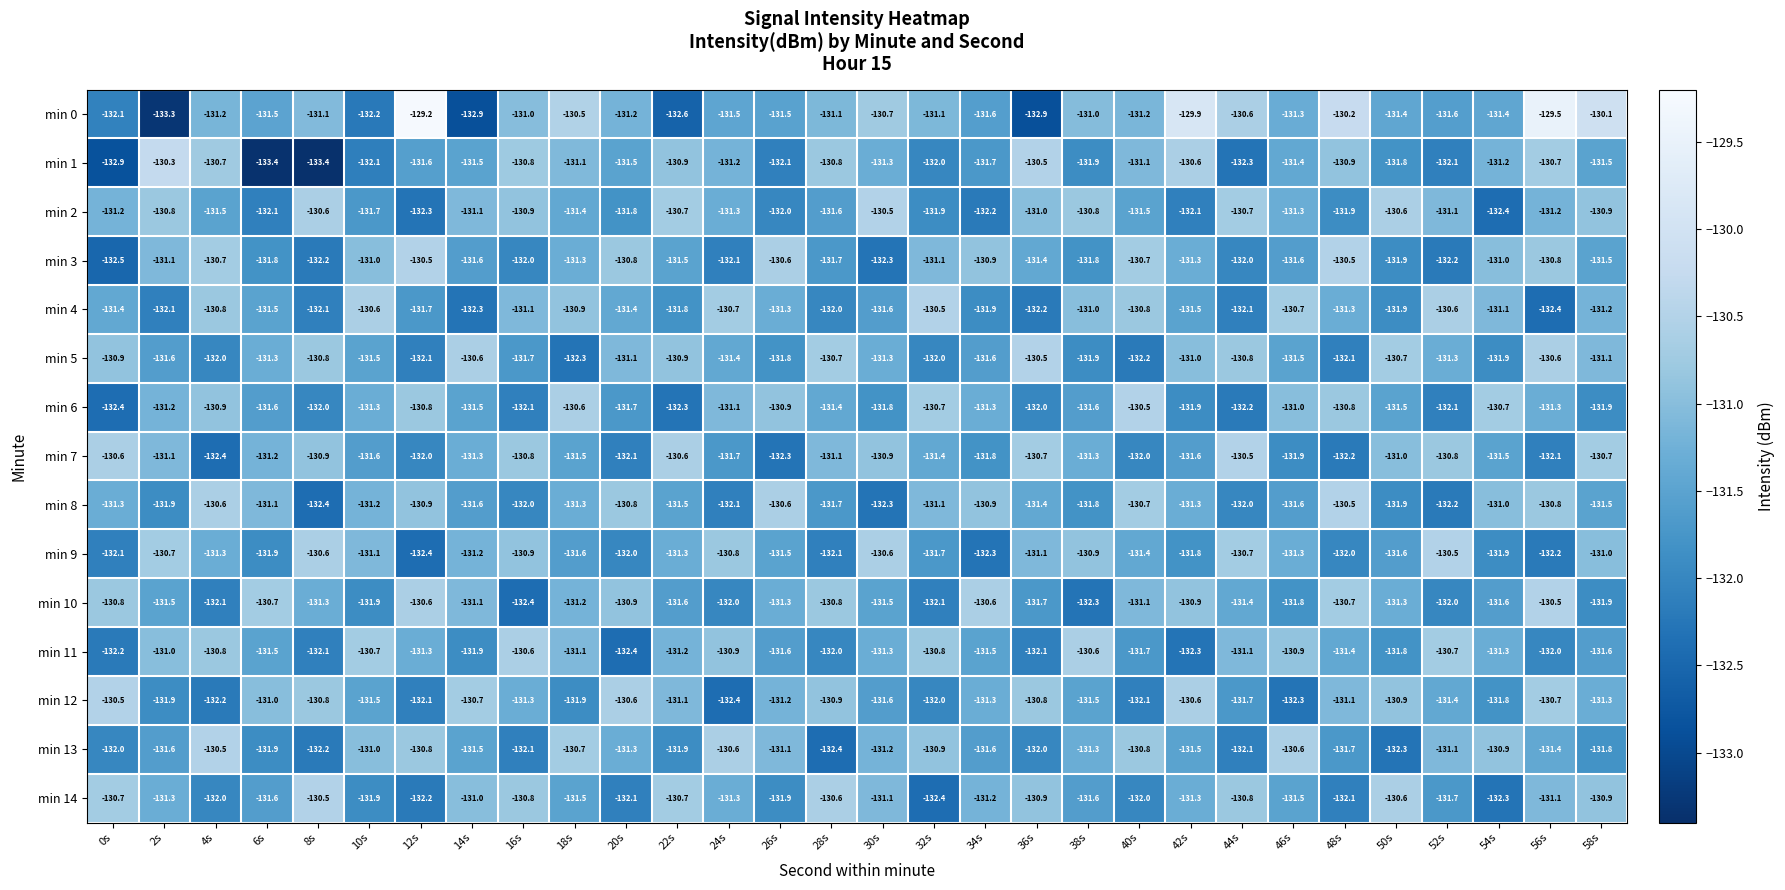

The value of min 12 at 46s is -230.6. True or false?

False